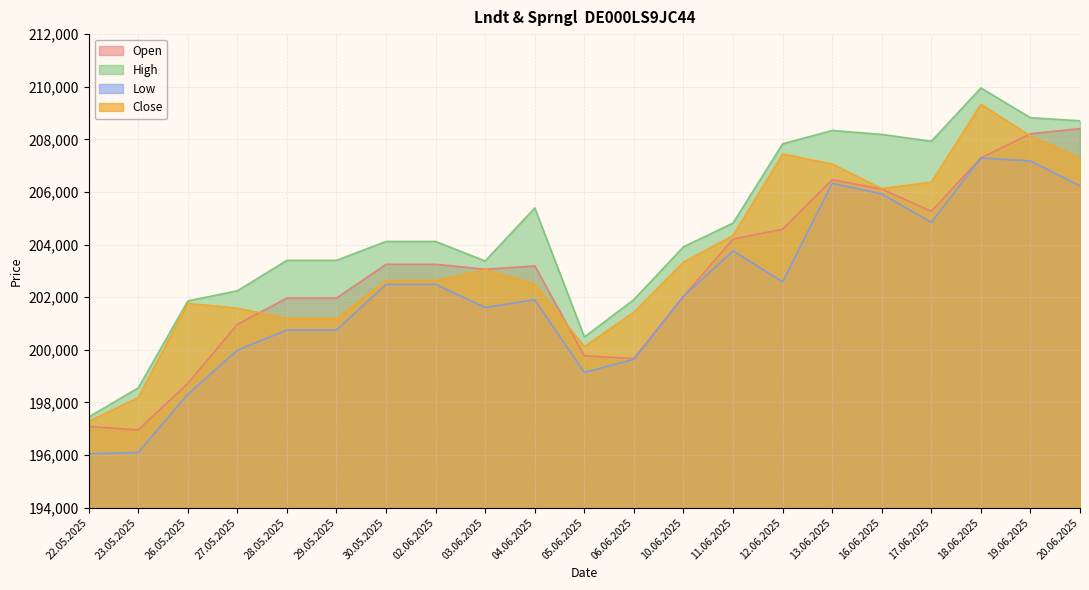

How many lines are shown in the chart?

4